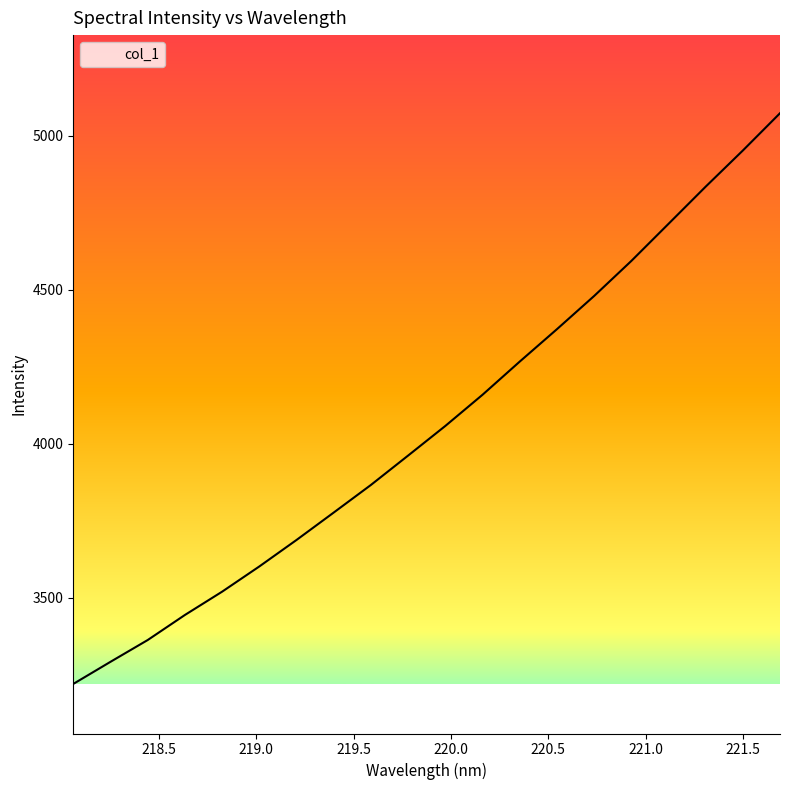

What is the minimum value shown in the chart?

3219.6